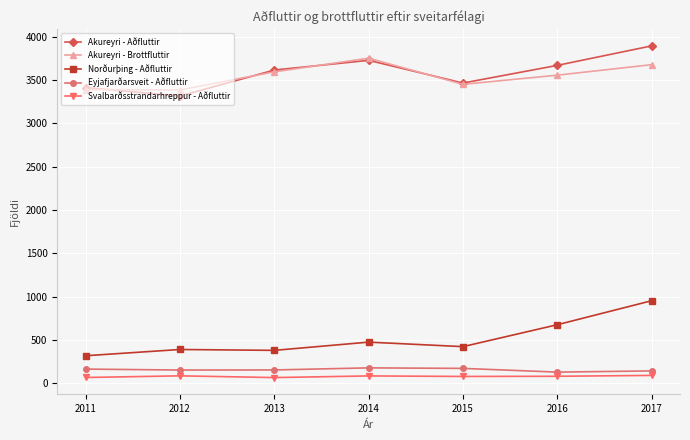

Which series has the largest range (max minus min)?

Norðurþing - Aðfluttir